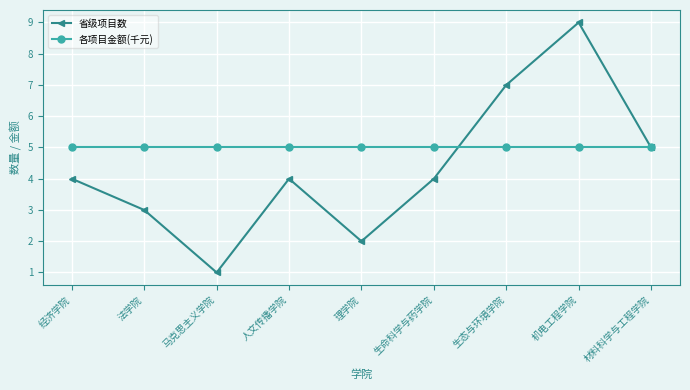

At 经济学院, list the series in order from largest to smallest.

各项目金额(千元), 省级项目数